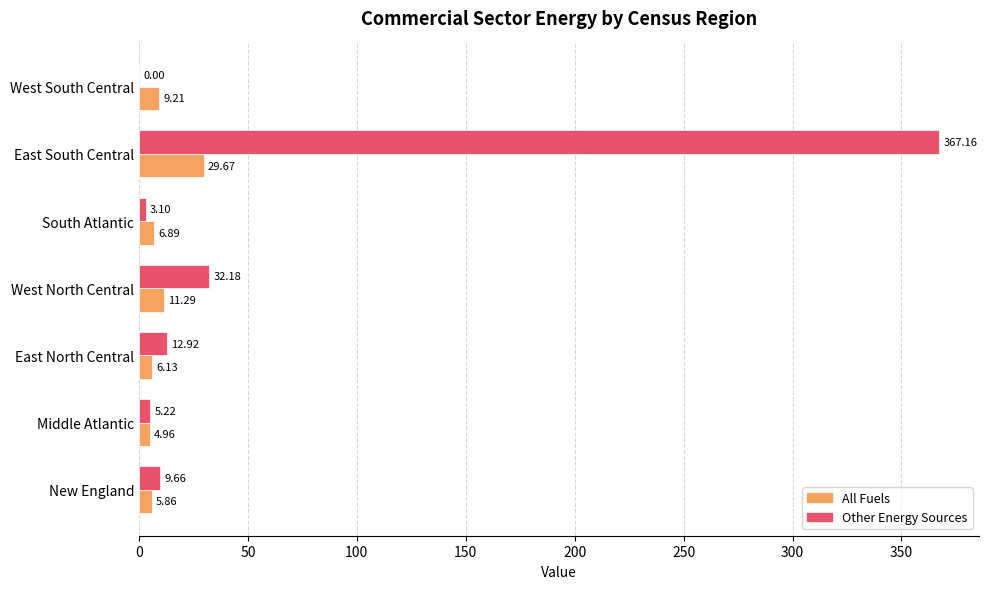

Between East North Central and West North Central, which series saw the biggest shift?

Other Energy Sources